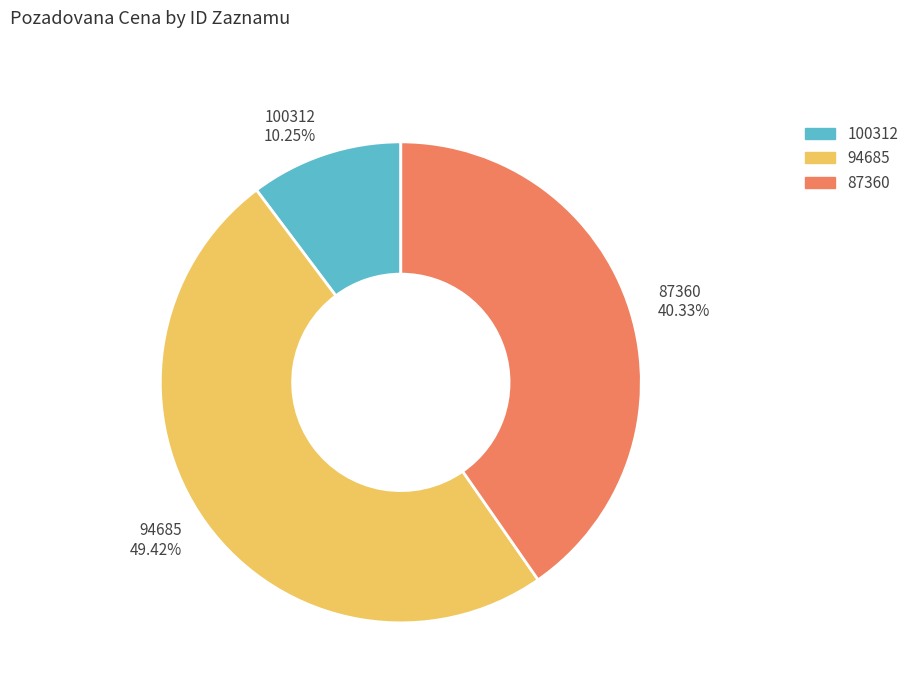

What is the largest slice in the pie chart?

94685